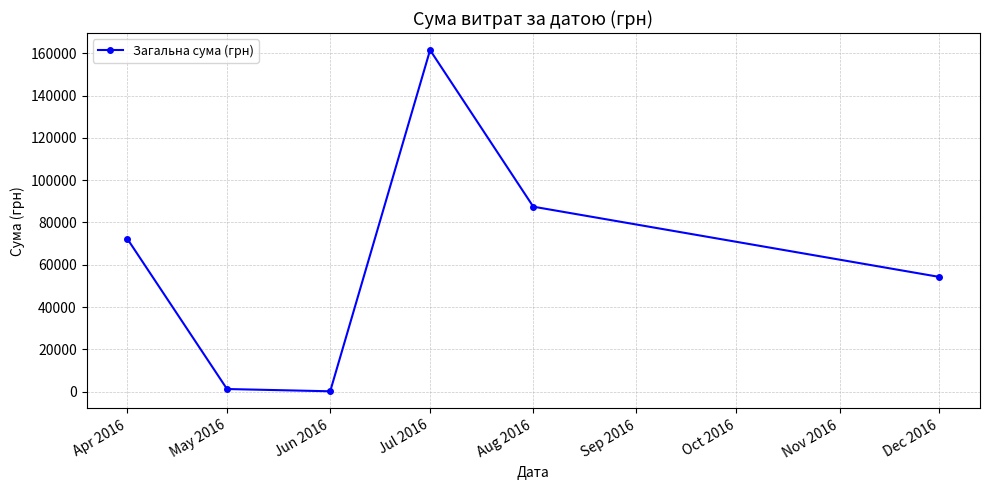

Between Aug 2016 and Apr 2016, which is larger?

Aug 2016